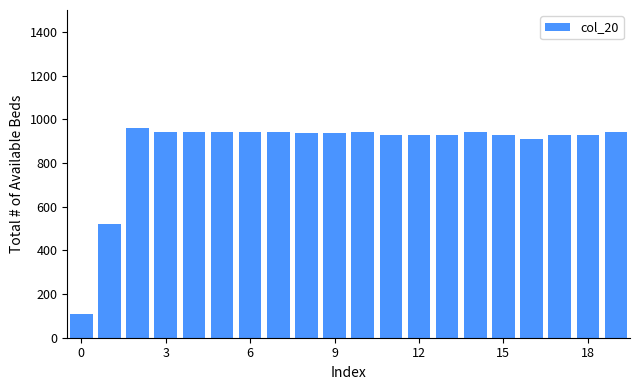

What is the smallest value displayed?

110